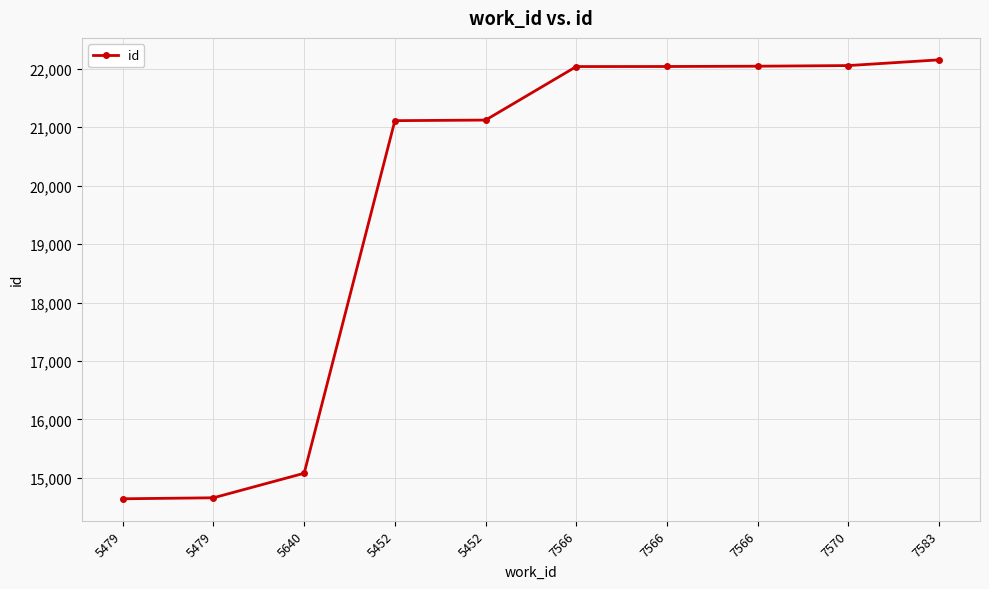

How many data points are less than 22039?

5